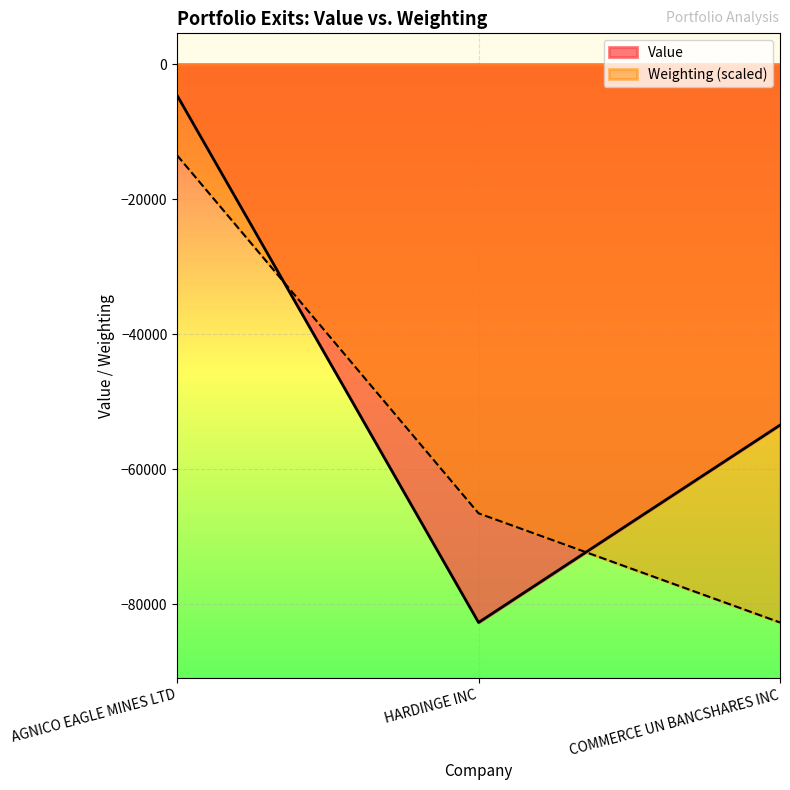

How many lines are shown in the chart?

2